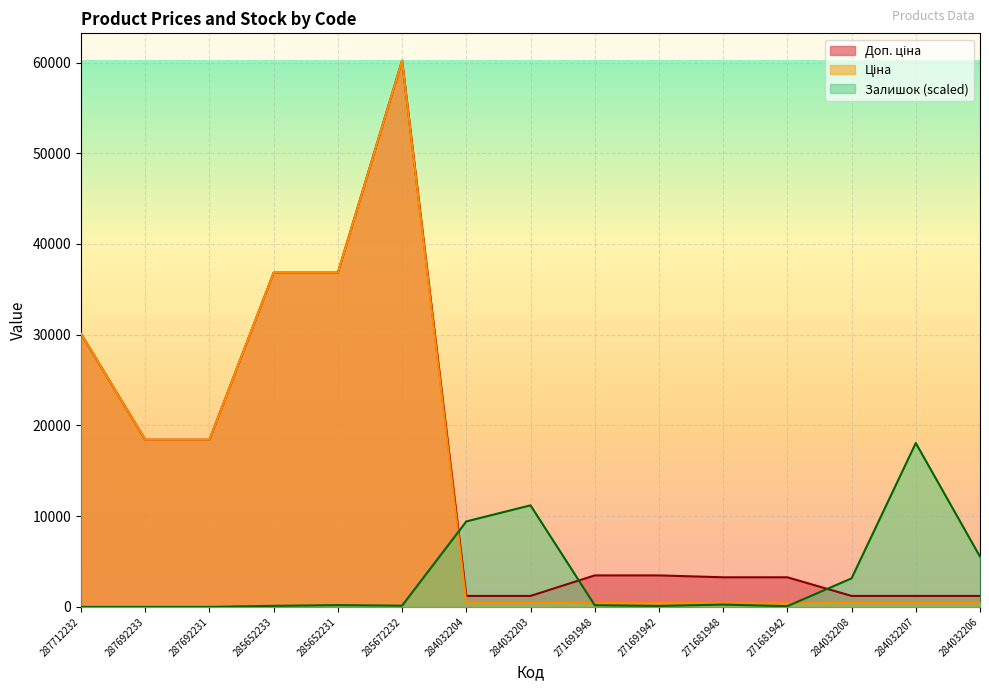

True or false: Доп. ціна and Ціна intersect in this chart.

False